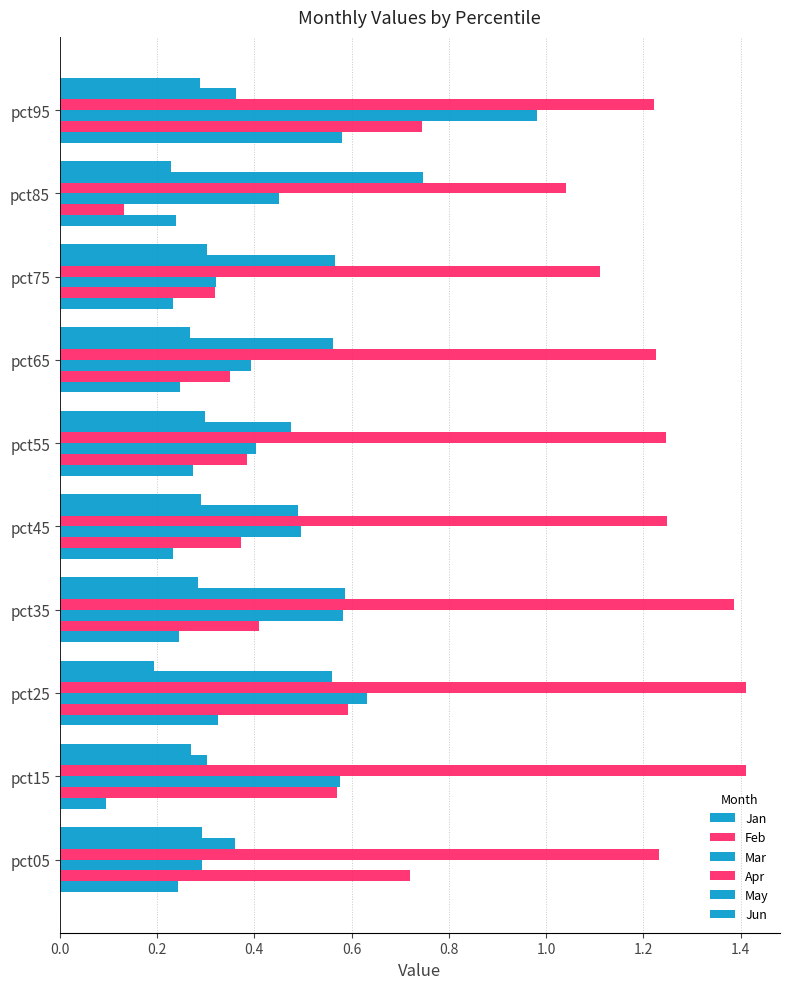

How many data points does each series have?

10